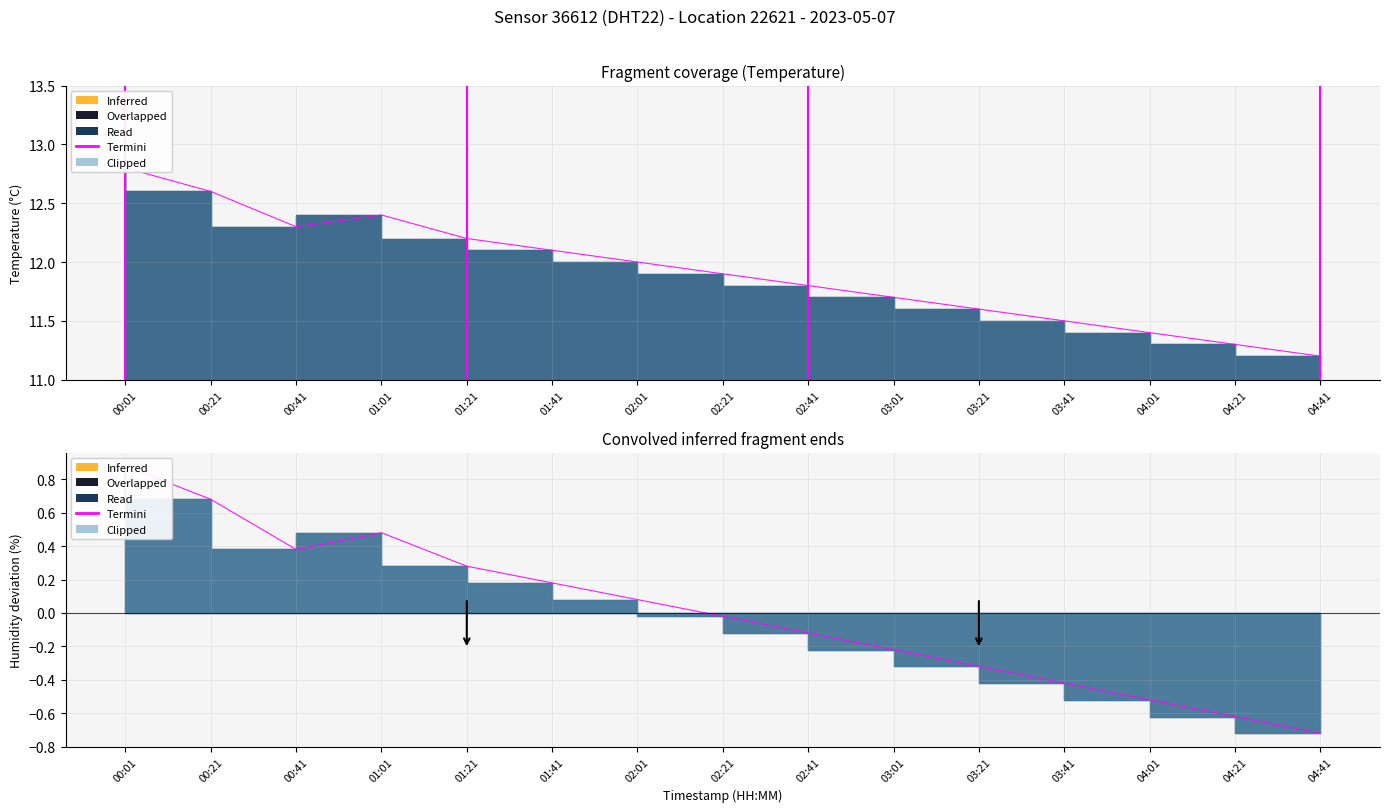

How many interior local valleys (lower than both neighbors) does the data have?

1